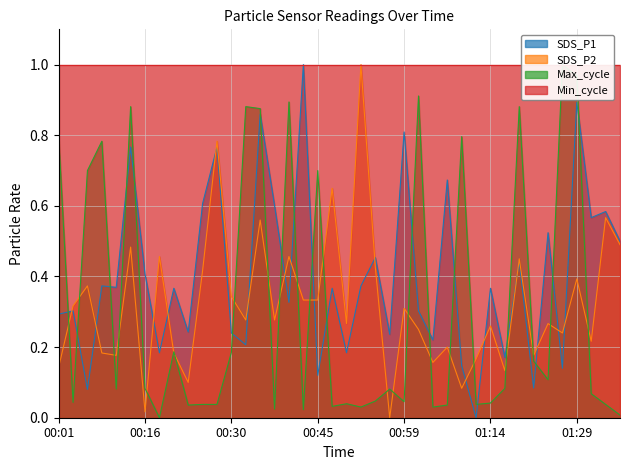

How many data points does each series have?

40